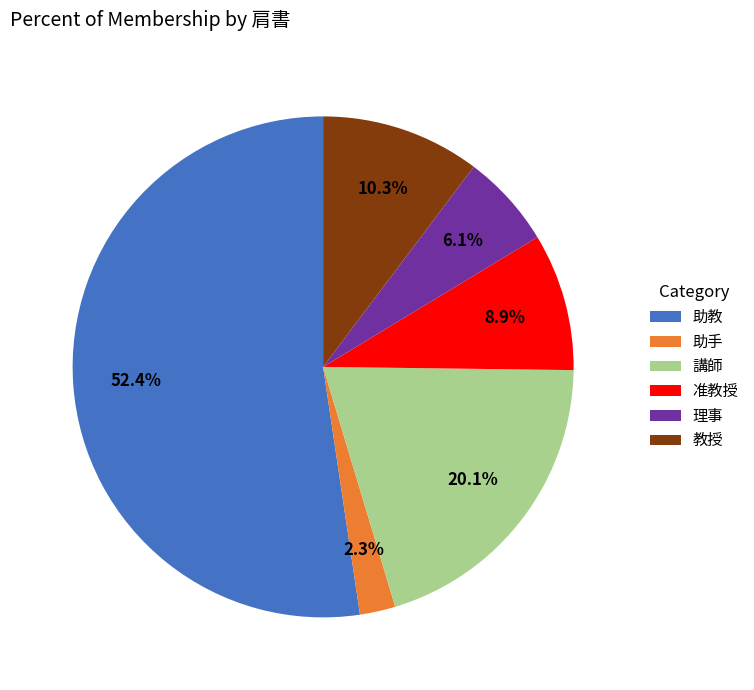

How many segments does this pie chart have?

6